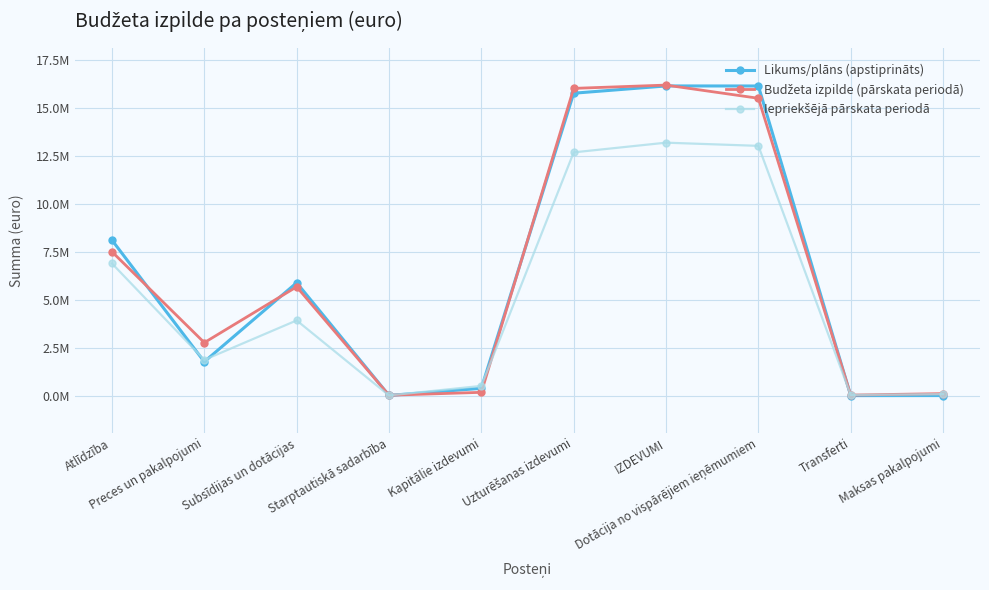

At which category is the sum across all series the highest?

IZDEVUMI